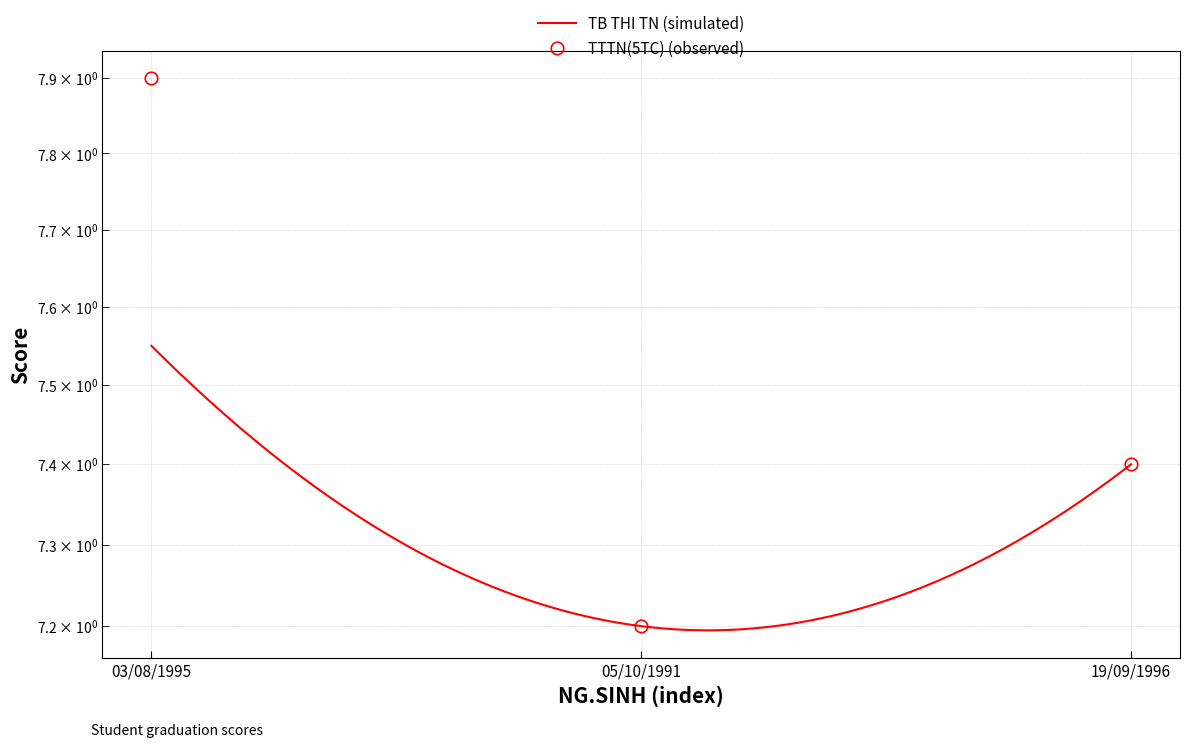

What is the minimum value shown in the chart?

7.2